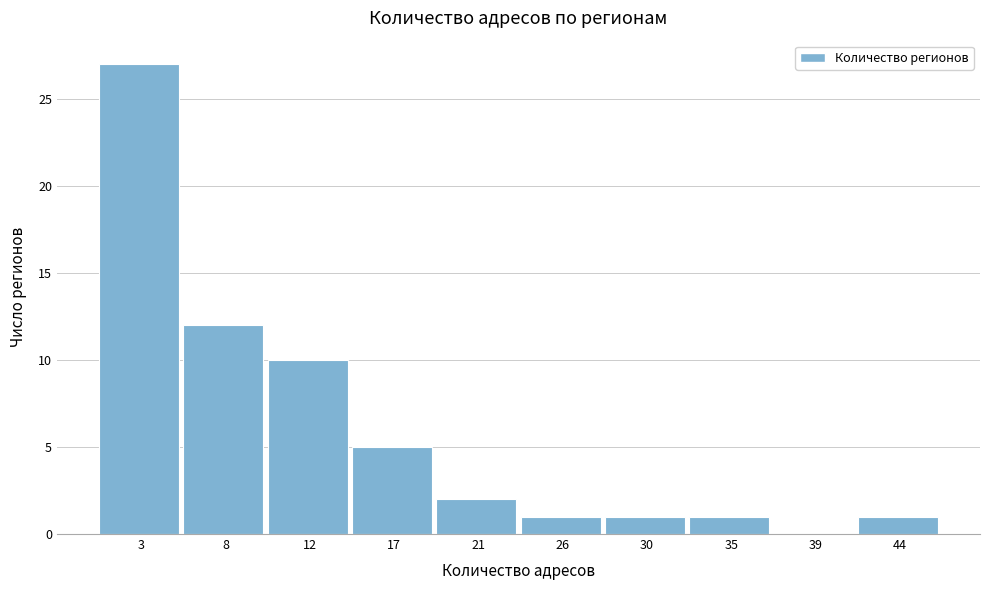

Over which range of the x-axis is the bar tallest?

1.0 to 5.5